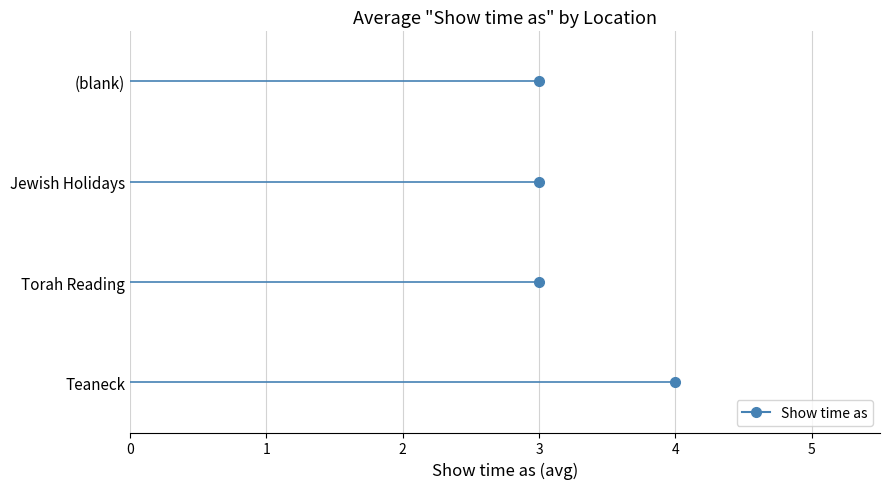

Is it true that the value at 4 is 1?

False